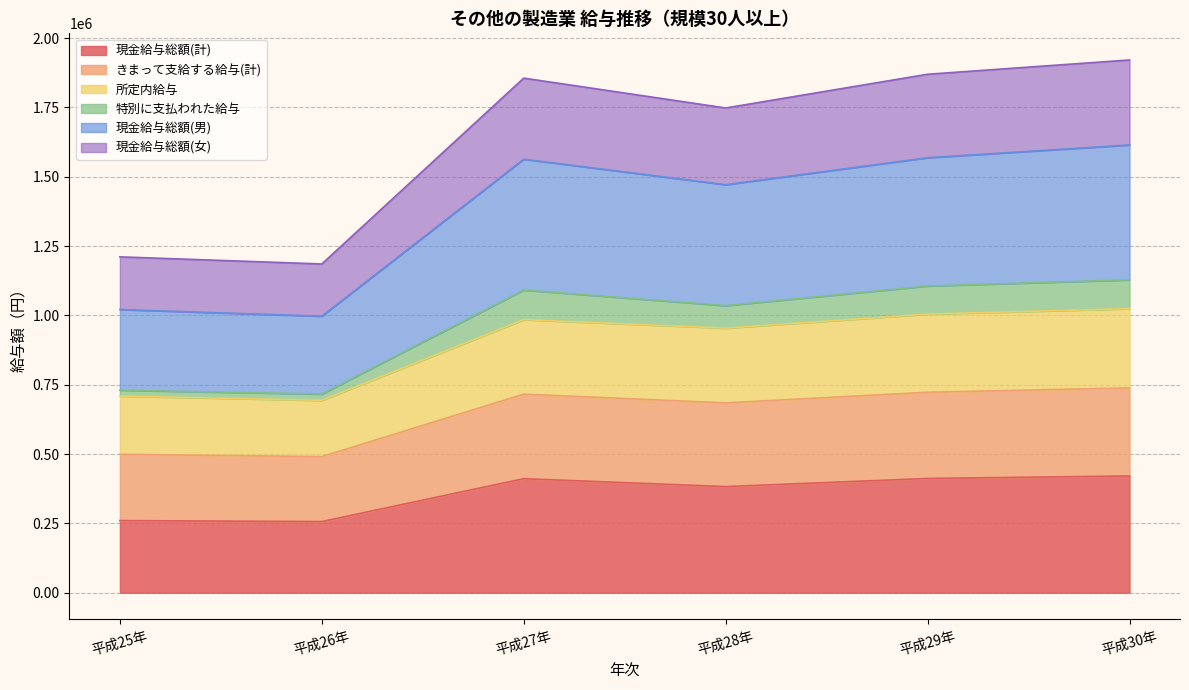

Which series has the largest total across all categories?

現金給与総額(男)